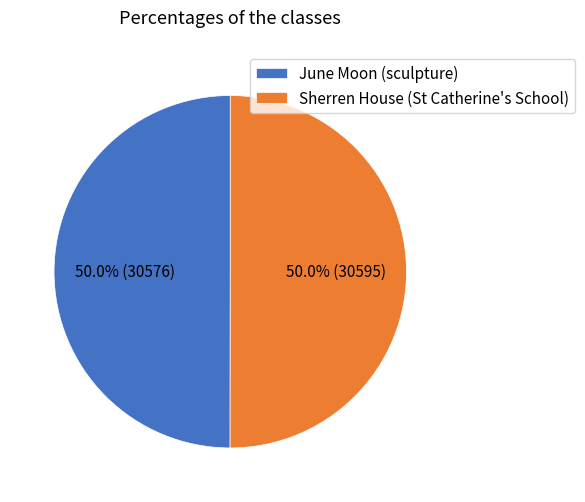

What percentage is the Sherren House (St Catherine's School) slice, to the nearest percent?

50%